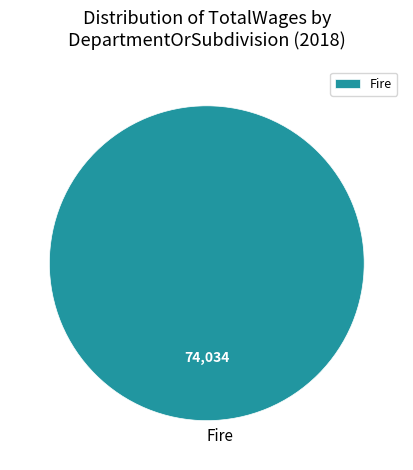

The Fire slice represents 100% of the pie. True or false?

True